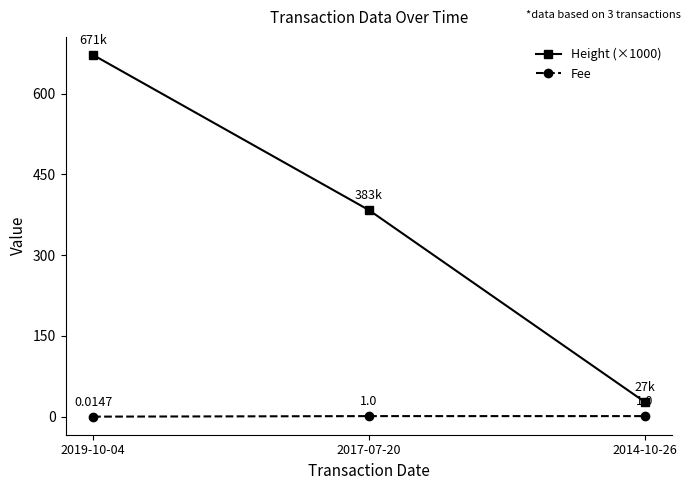

How many lines are shown in the chart?

2